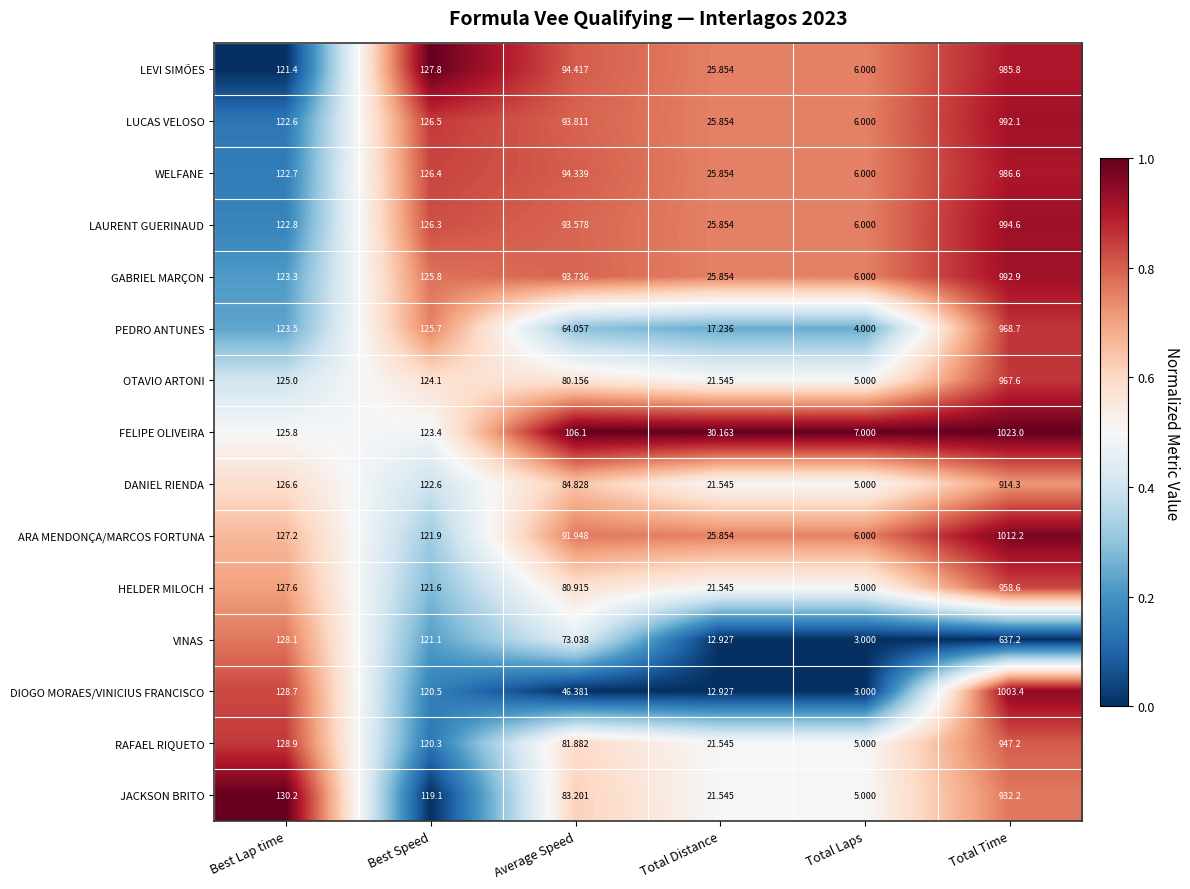

Which label corresponds to the largest value in the chart?

Total Time